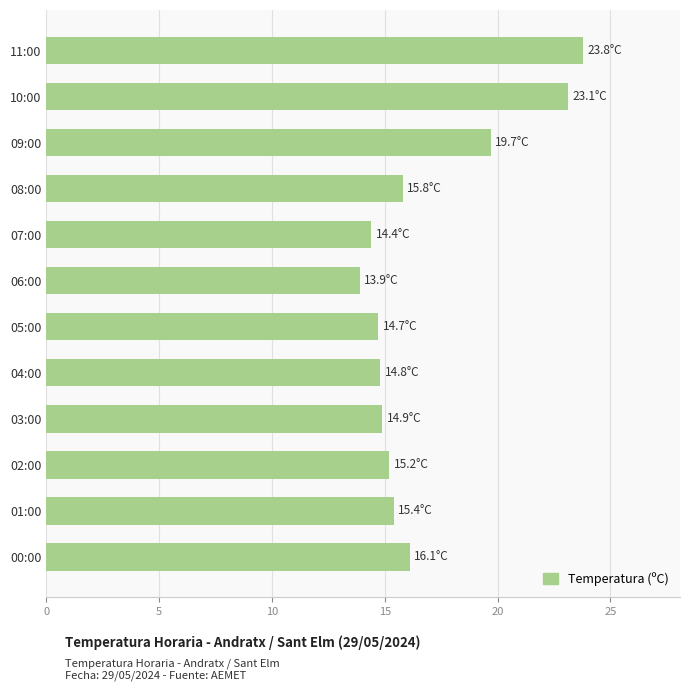

The chart shows a value of 14.7 at 05:00. True or false?

True